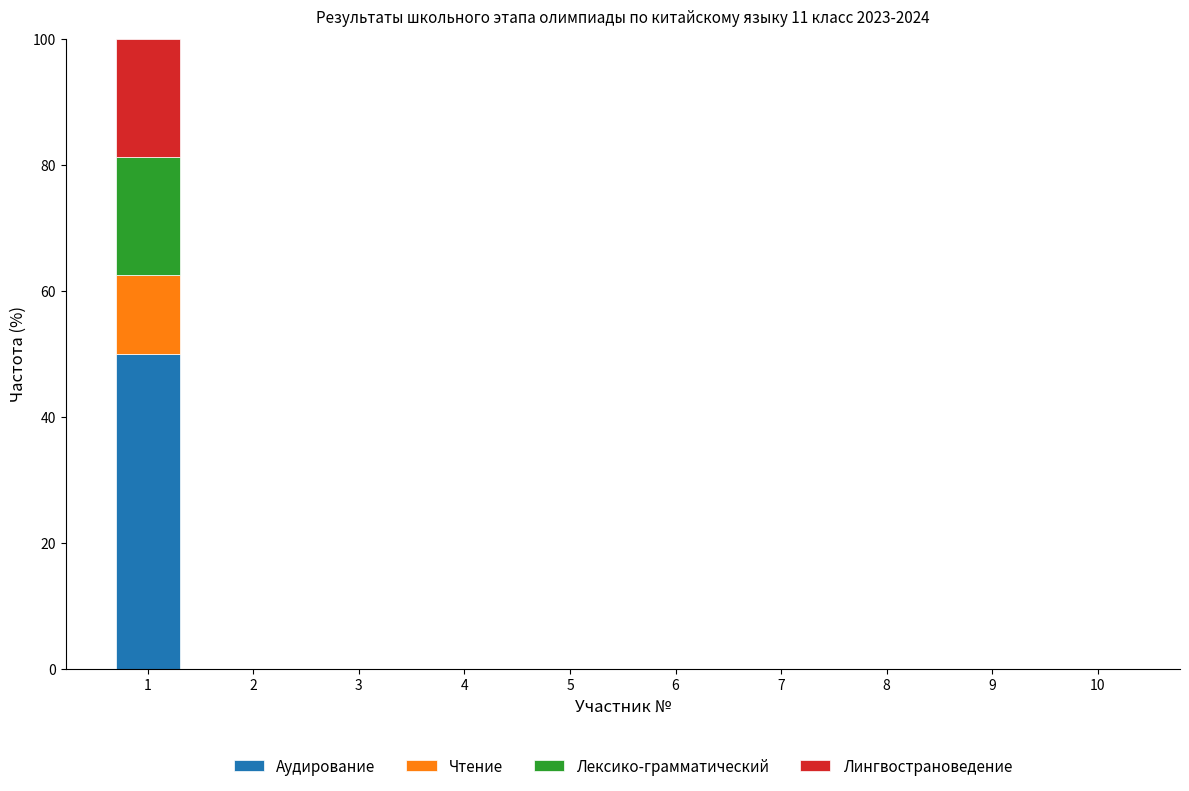

True or false: Аудирование has a value of 22.7 at 9.

False